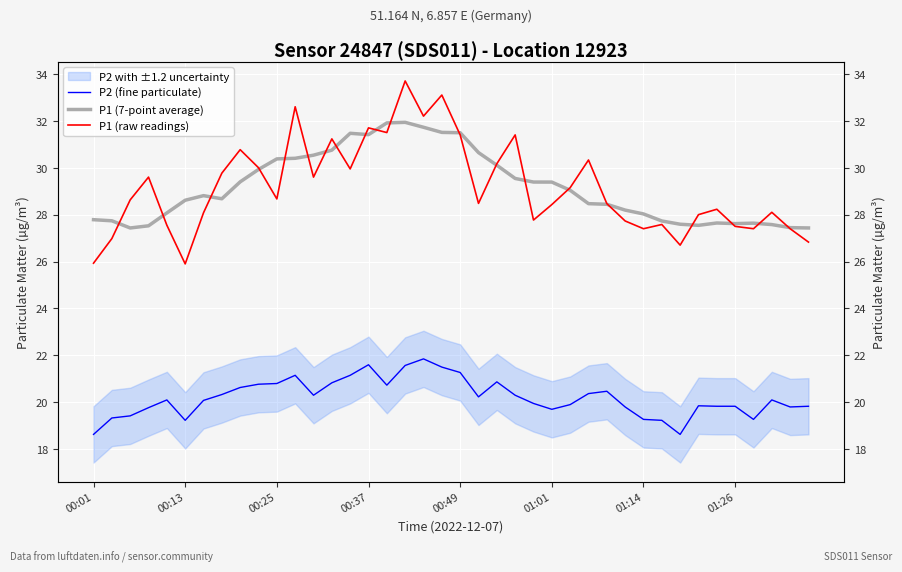

What is the difference between the P1 (raw readings) values at 31 and 38?

0.2